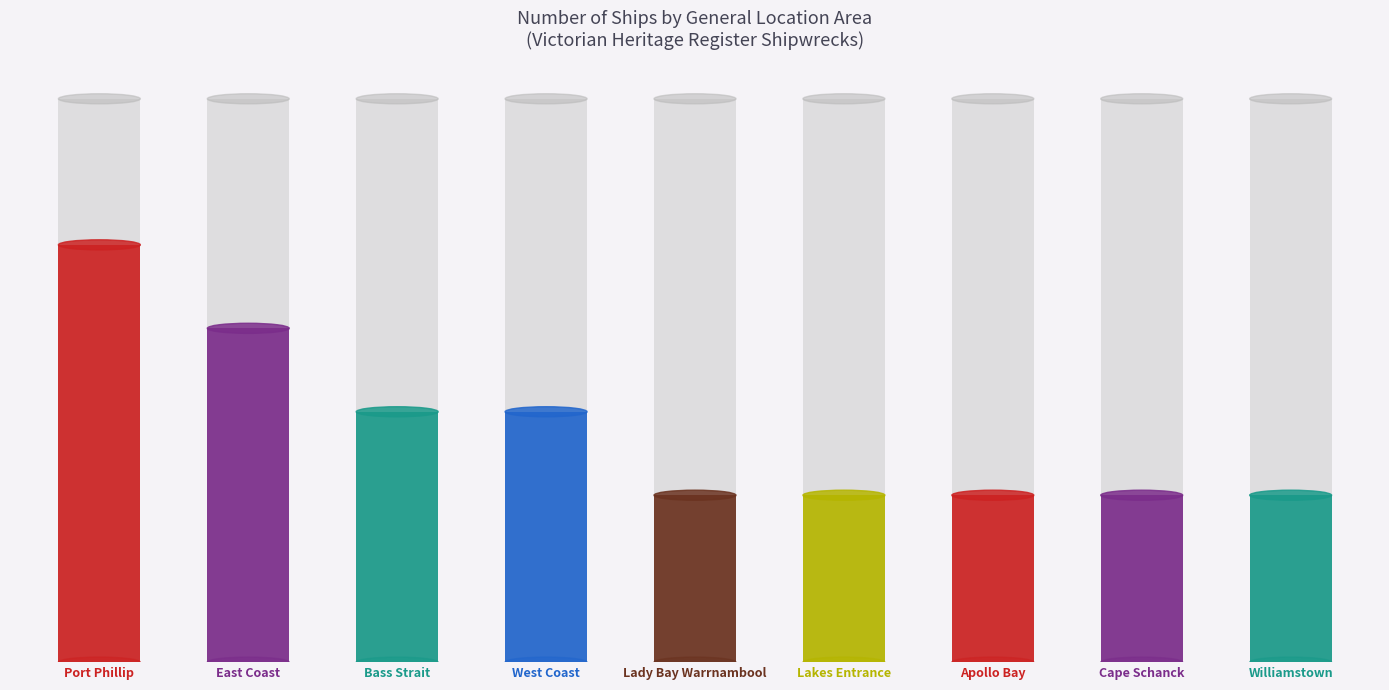

What is the label of the 6th bar from the left?

Lakes Entrance